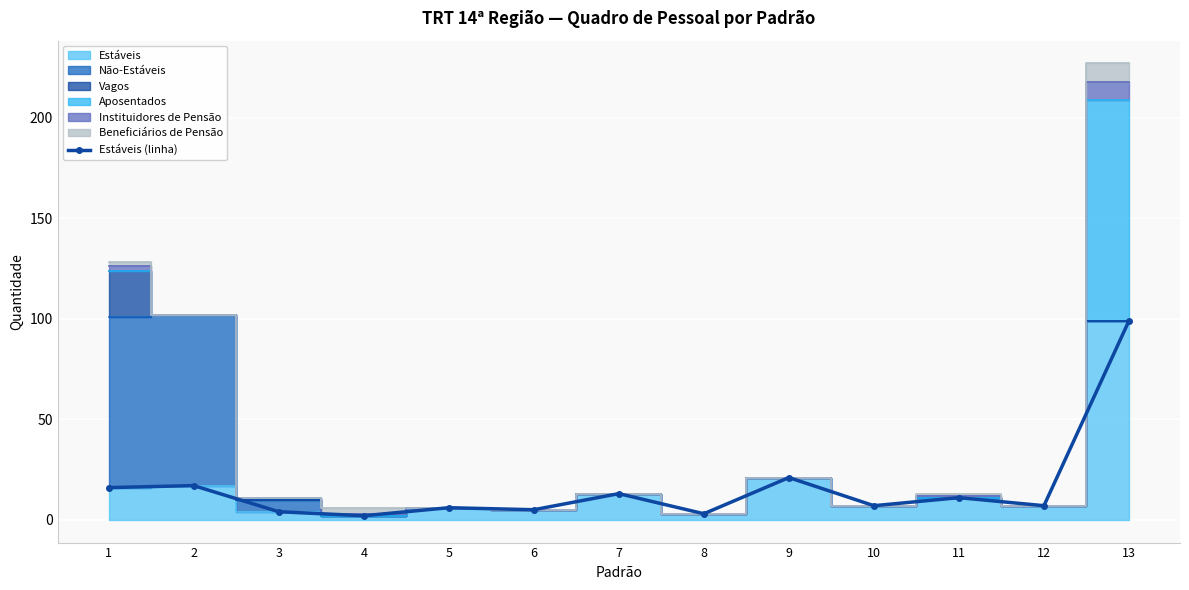

At which label is the value closest to 50?

9